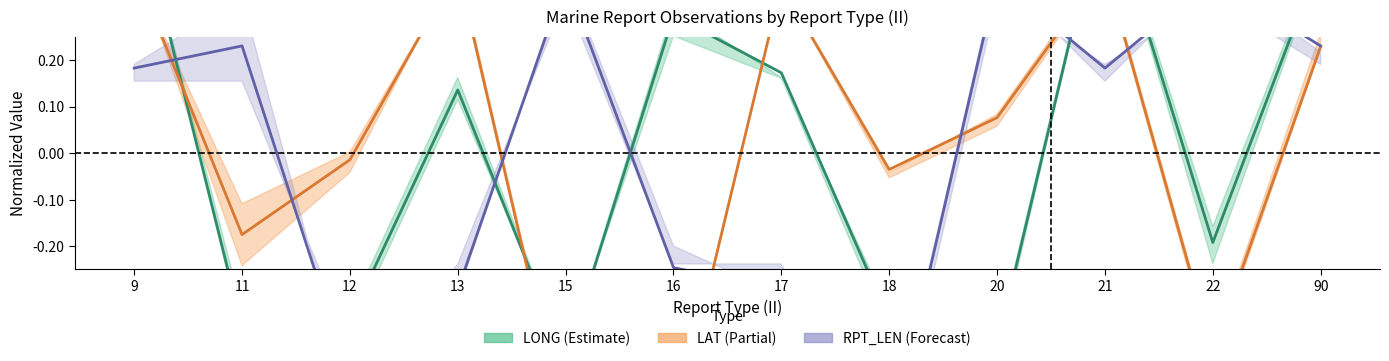

What is the sum of the LONG mean values at 13 and 15?

-0.3